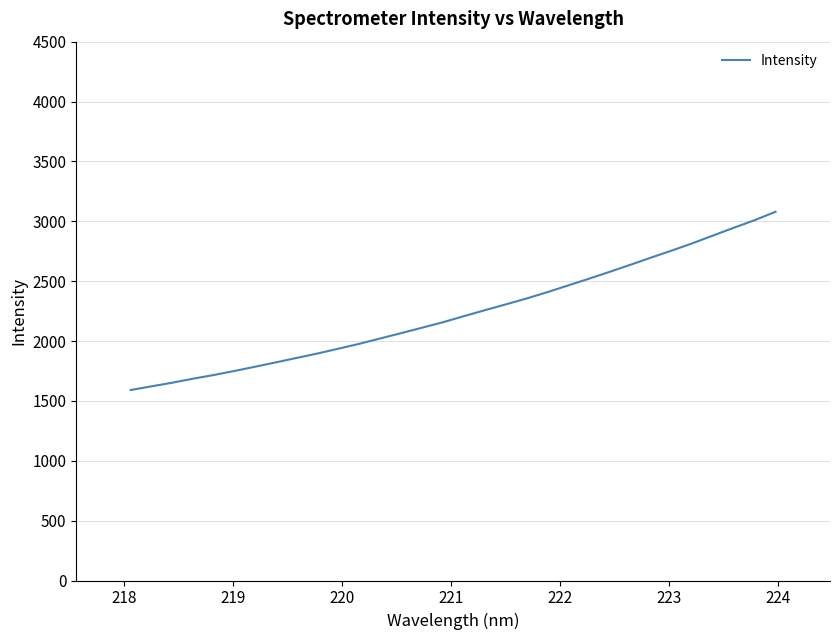

What is the difference between the maximum and minimum values?

1488.6